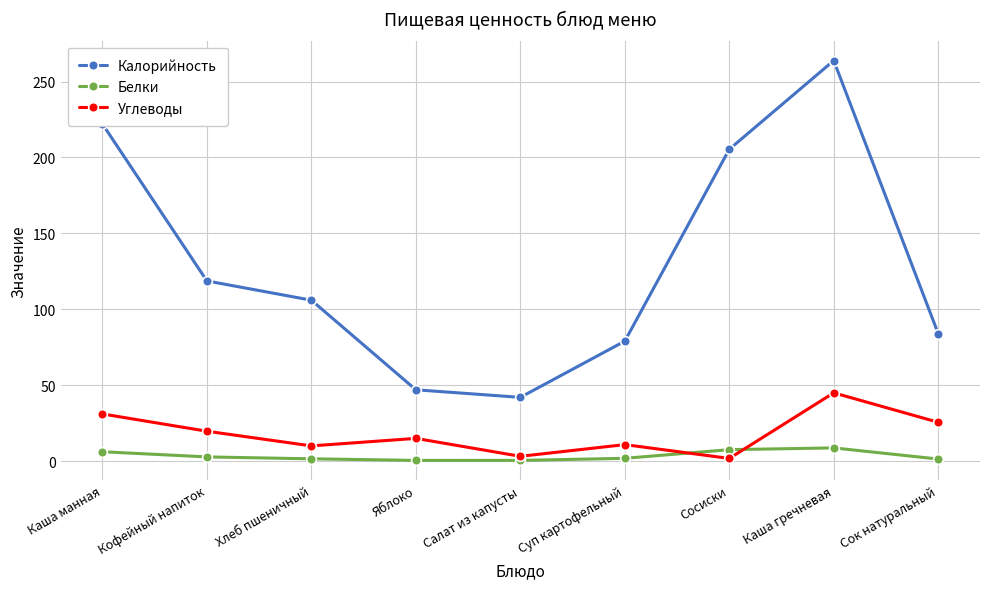

True or false: Углеводы and Калорийность intersect in this chart.

False